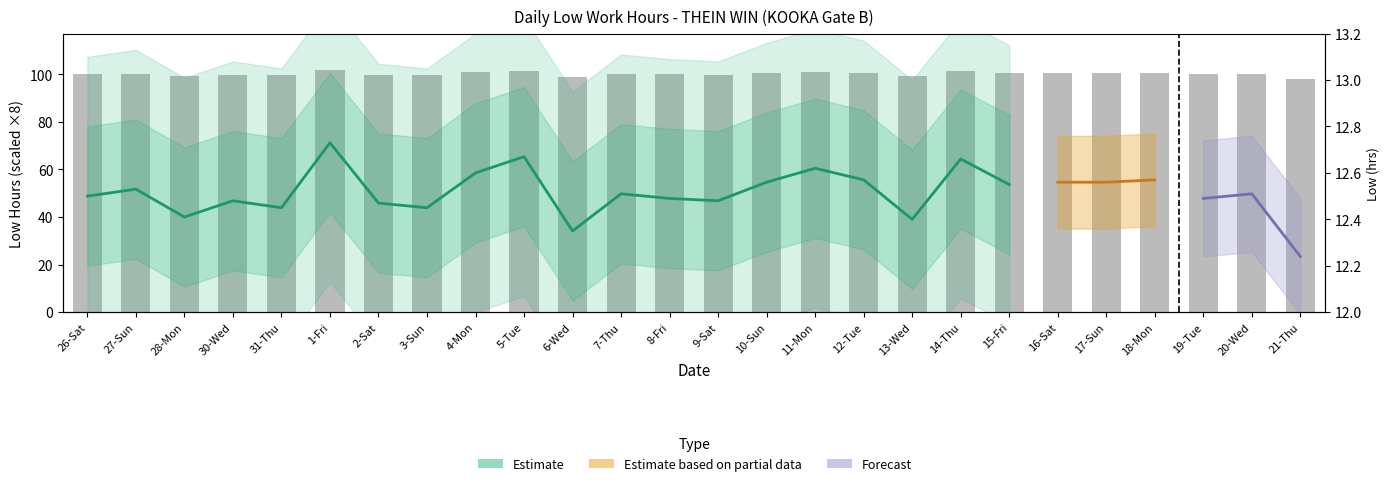

Rank the categories by value from highest to lowest.

1-Fri, 5-Tue, 14-Thu, 11-Mon, 4-Mon, 12-Tue, 18-Mon, 10-Sun, 16-Sat, 17-Sun, 15-Fri, 27-Sun, 7-Thu, 20-Wed, 26-Sat, 8-Fri, 19-Tue, 30-Wed, 9-Sat, 2-Sat, 31-Thu, 3-Sun, 28-Mon, 13-Wed, 6-Wed, 21-Thu